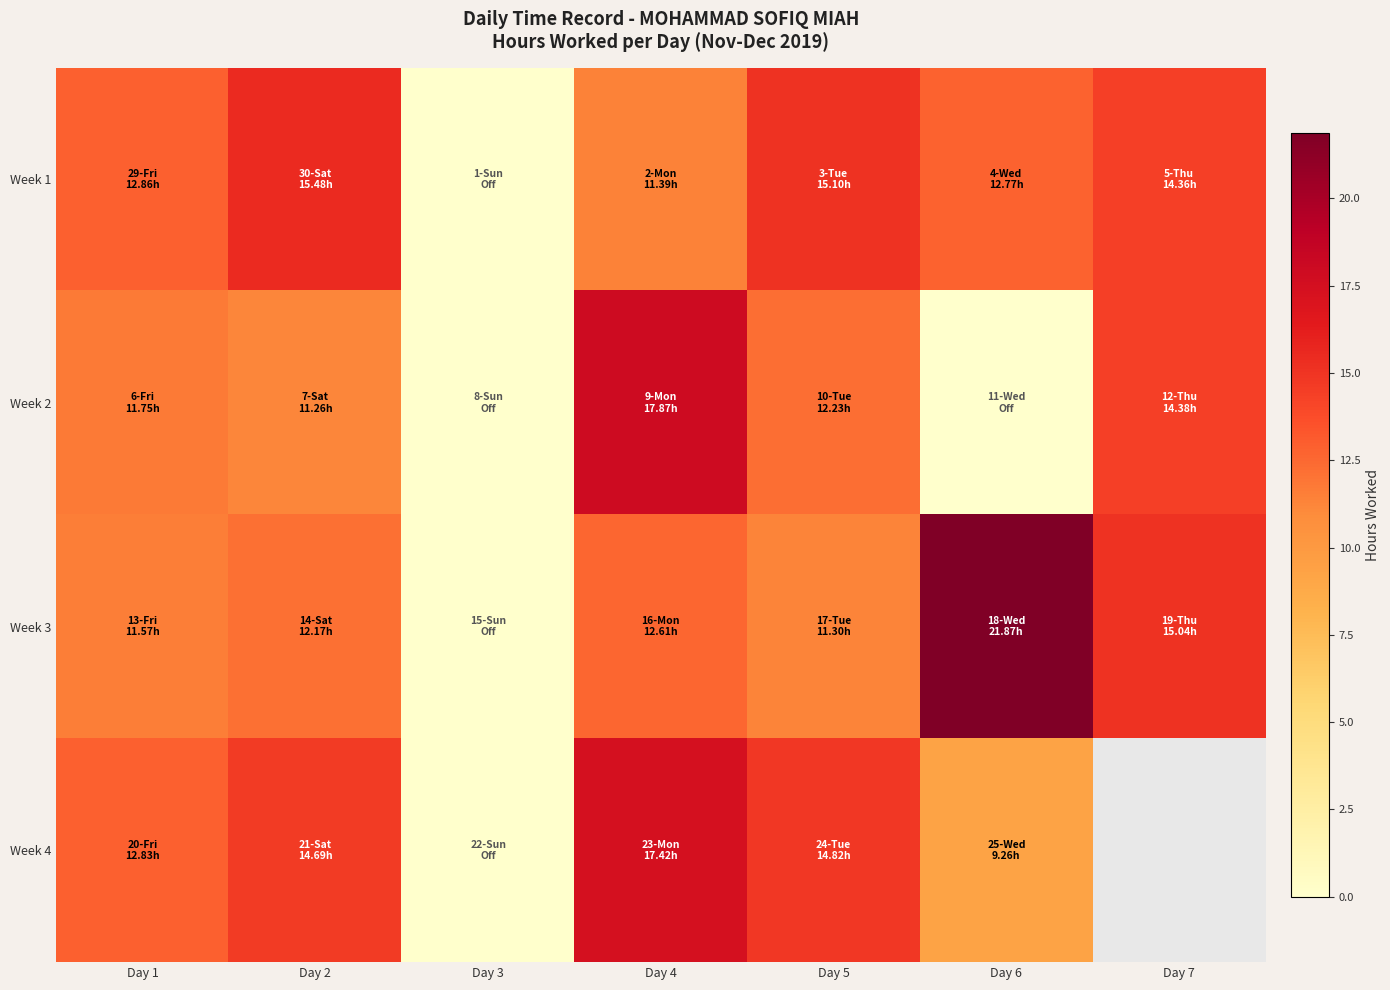

Rank the series at Day 3 from lowest to highest value.

Week 1, Week 2, Week 3, Week 4